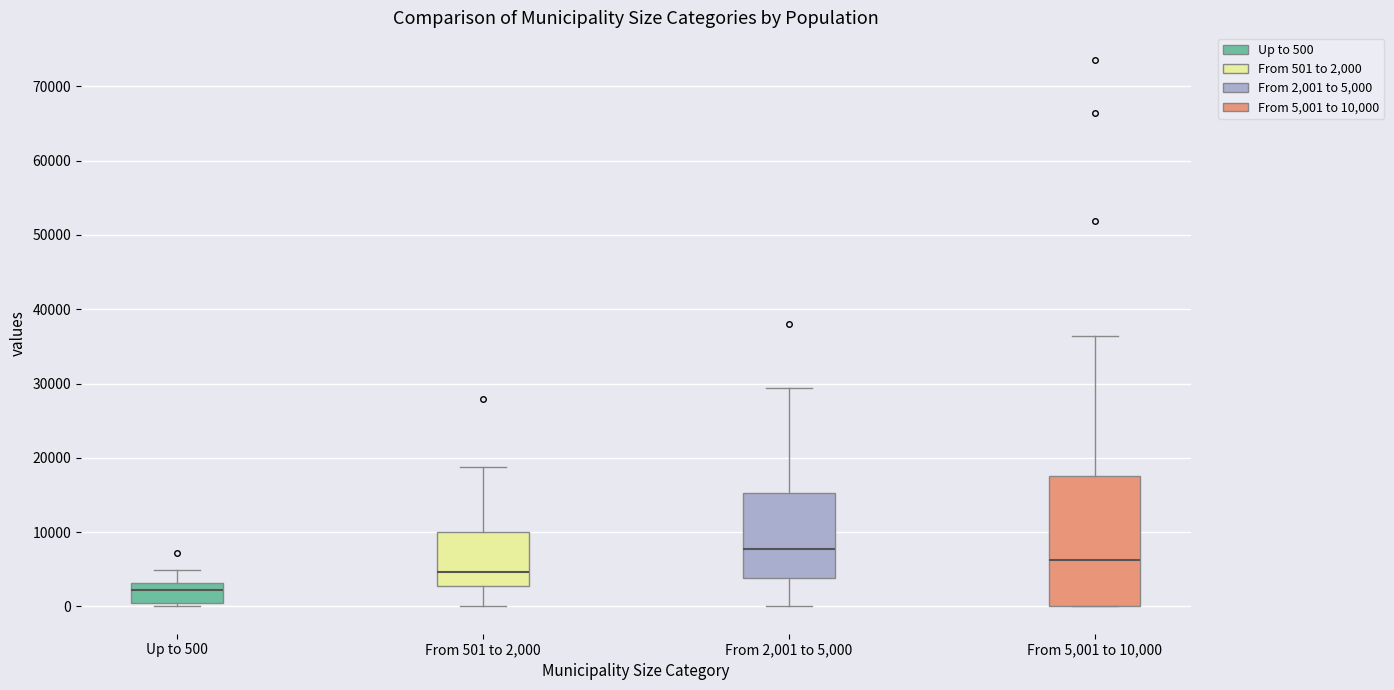

Reading left to right, transcribe this box plot: for each box, give where its median line is, the range the box spans, and where its two whiskers end, as read against the y-axis. The values are not printed on the chart, so give them approximately, as read against the axis.

Up to 500: median 2000, box 0 to 3000, whiskers 0 (just below the box's lower edge) to 5000
From 501 to 2,000: median 5000, box 3000 to 10000, whiskers 0 to 19000
From 2,001 to 5,000: median 8000, box 4000 to 15000, whiskers 0 to 29000
From 5,001 to 10,000: median 6000, box 0 to 18000, whiskers 0 to 36000